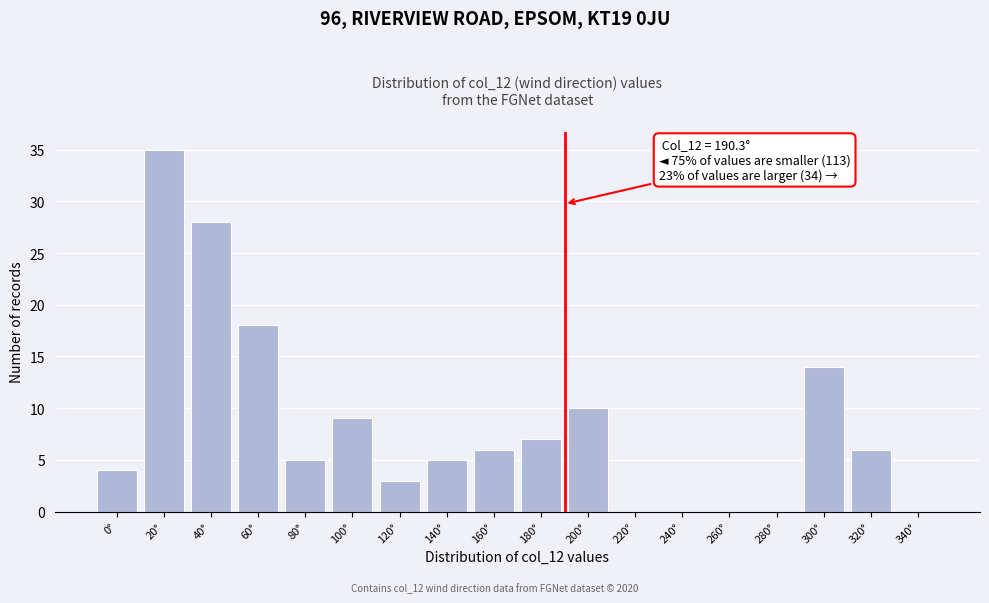

Reading left to right, extract all data points from this chart.

0°=4	20°=35	40°=28	60°=18	80°=5	100°=9	120°=3	140°=5	160°=6	180°=7	200°=10	220°=0	240°=0	260°=0	280°=0	300°=14	320°=6	340°=0